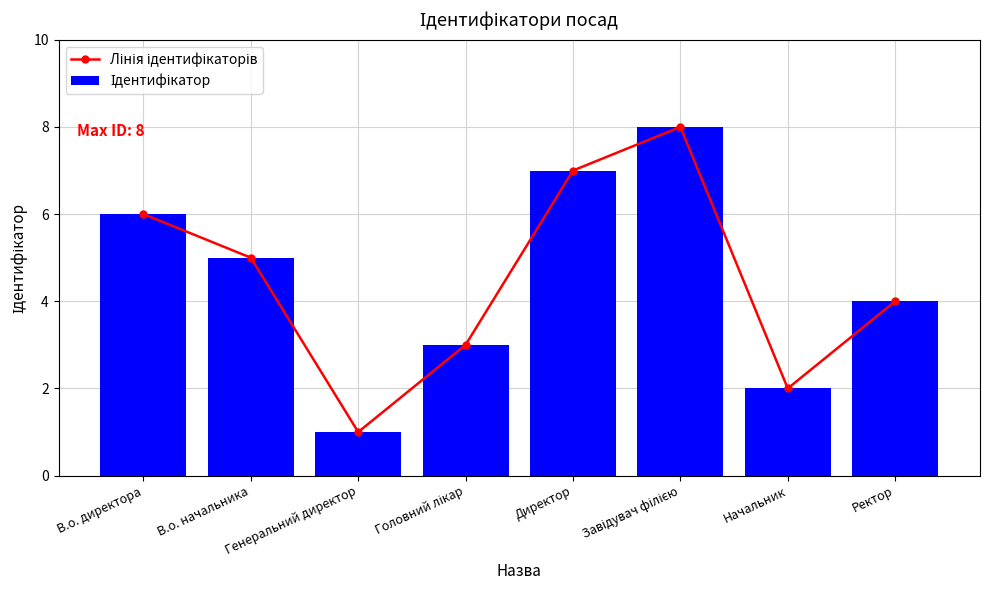

List the series in order of their peak value, lowest first.

Лінія ідентифікаторів, Ідентифікатор